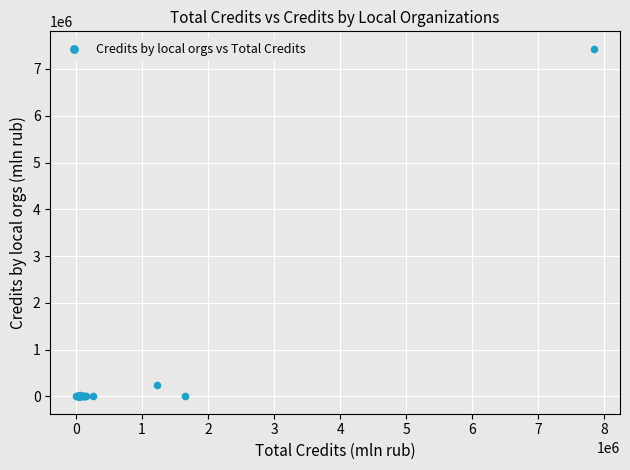

What Y value in the scatter plot is closest to 3716653?

232791